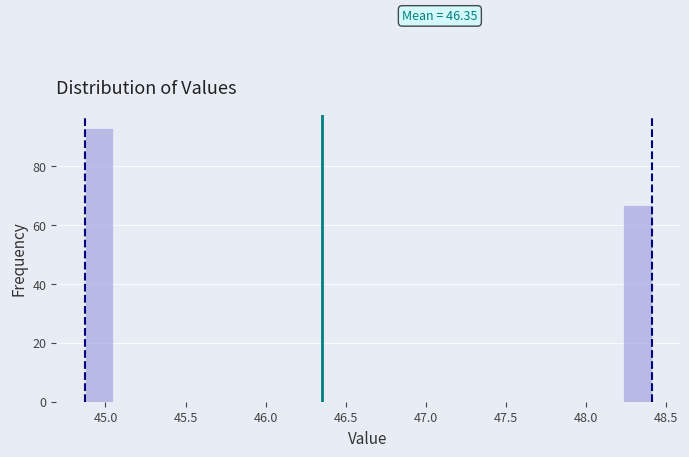

Read against the x-axis, roughly where is the centre of the tallest bar?

44.95